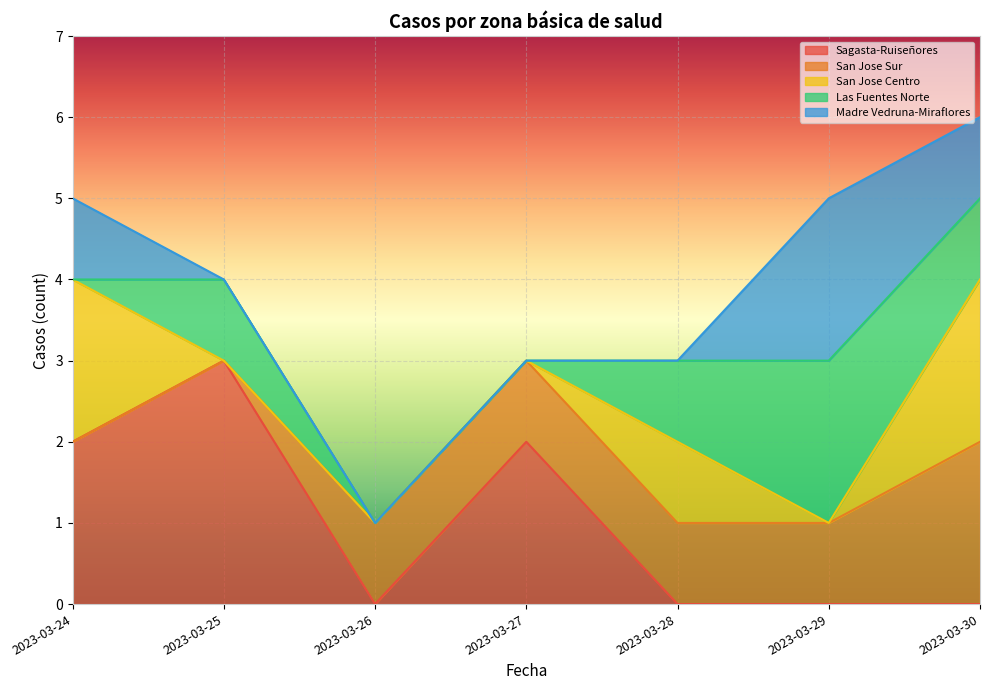

Reading left to right, what are all the values shown in this chart?

Sagasta-Ruiseñores: 2023-03-24=2	2023-03-25=3	2023-03-26=0	2023-03-27=2	2023-03-28=0	2023-03-29=0	2023-03-30=0
San Jose Sur: 2023-03-24=0	2023-03-25=0	2023-03-26=1	2023-03-27=1	2023-03-28=1	2023-03-29=1	2023-03-30=2
San Jose Centro: 2023-03-24=2	2023-03-25=0	2023-03-26=0	2023-03-27=0	2023-03-28=1	2023-03-29=0	2023-03-30=2
Las Fuentes Norte: 2023-03-24=0	2023-03-25=1	2023-03-26=0	2023-03-27=0	2023-03-28=1	2023-03-29=2	2023-03-30=1
Madre Vedruna-Miraflores: 2023-03-24=1	2023-03-25=0	2023-03-26=0	2023-03-27=0	2023-03-28=0	2023-03-29=2	2023-03-30=1